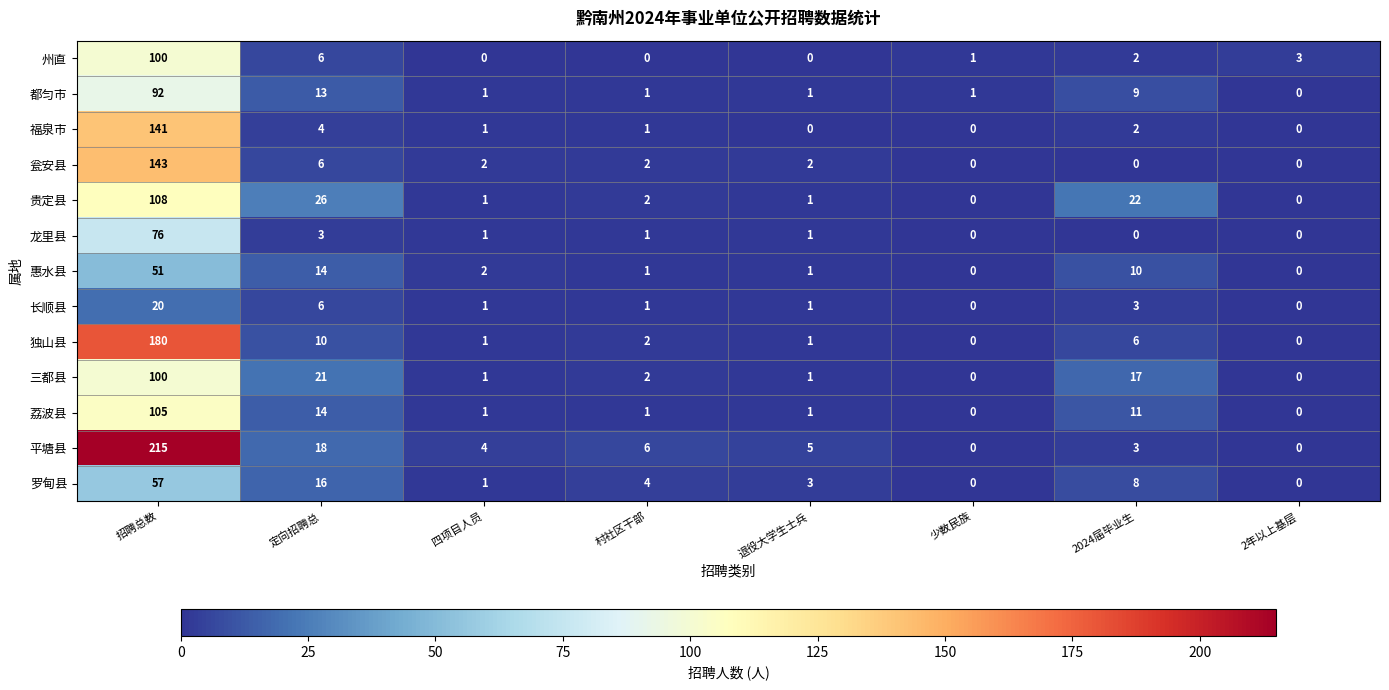

What is the difference between the highest and lowest values at 定向招聘总?

23